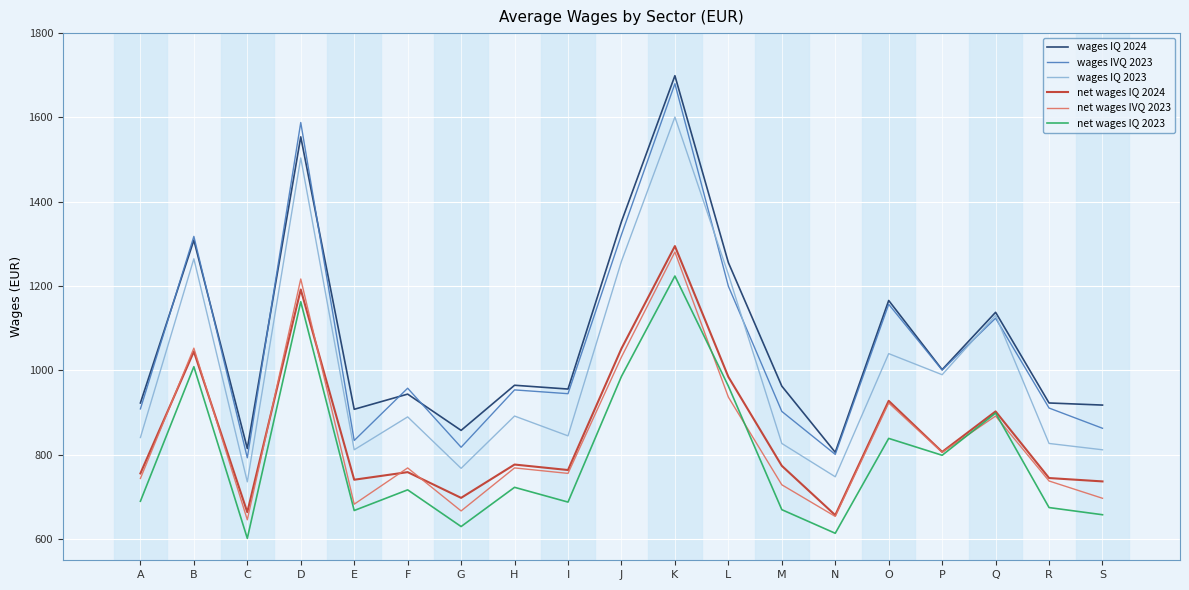

What is the spread (max minus min) of values at M?

293